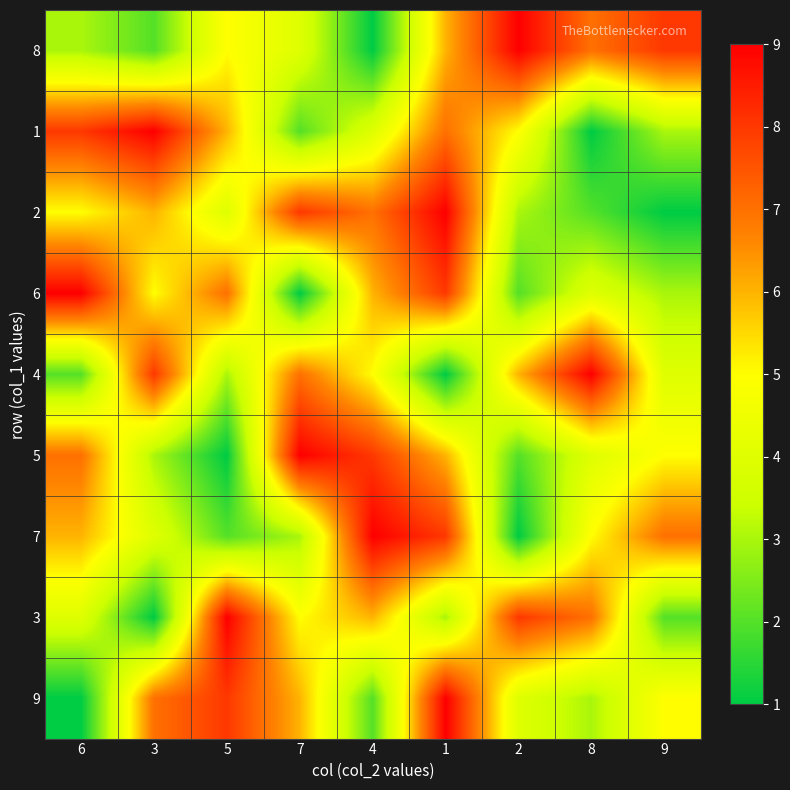

Which has a higher value, 6 or 4?

6